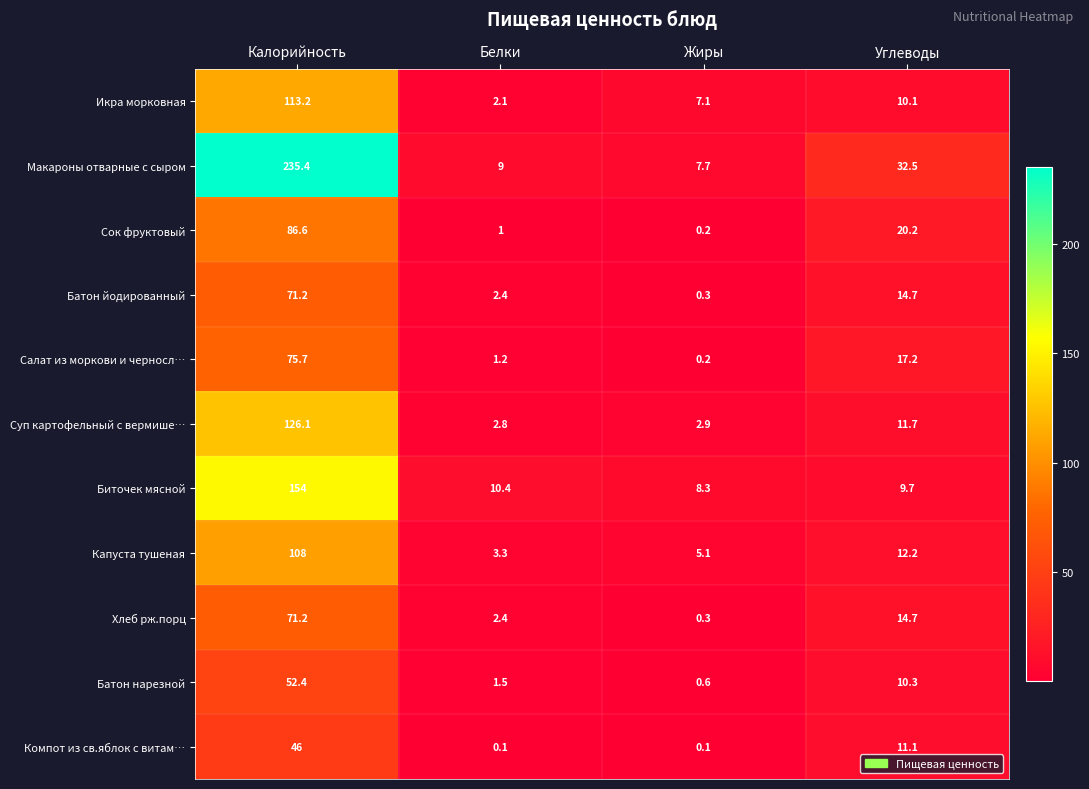

What is the approximate value of Икра морковная at Углеводы?

10.1